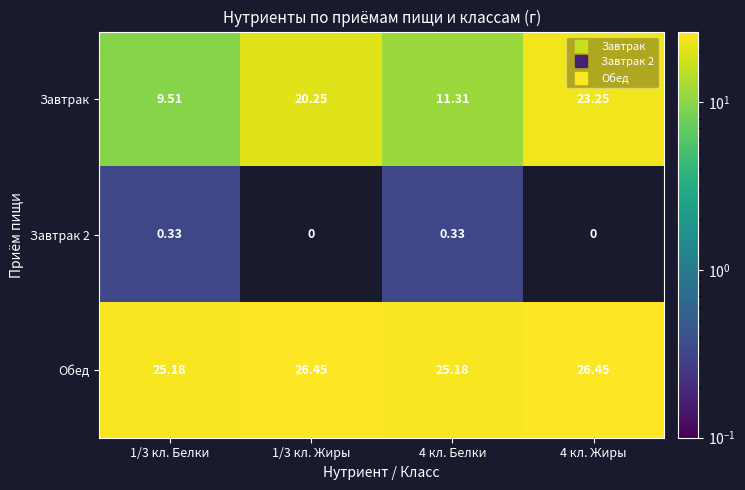

How many series are shown in this chart?

3